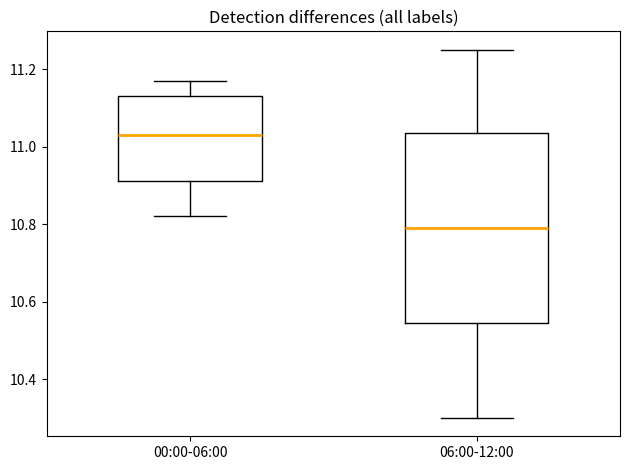

Where does the upper whisker of the box for 00:00-06:00 end on the y-axis? The values are not printed on the chart, so give them approximately, as read against the axis.

11.18